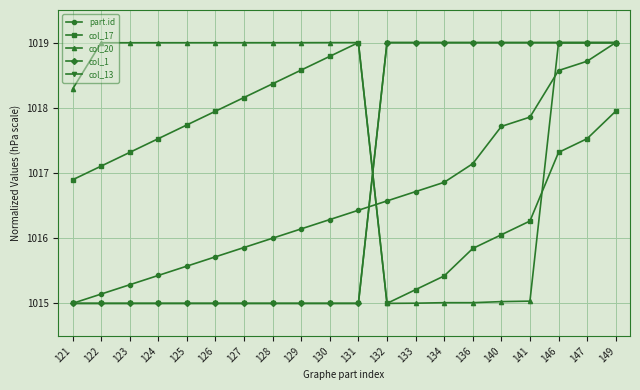

At how many categories does at least one series exceed 1018?

20